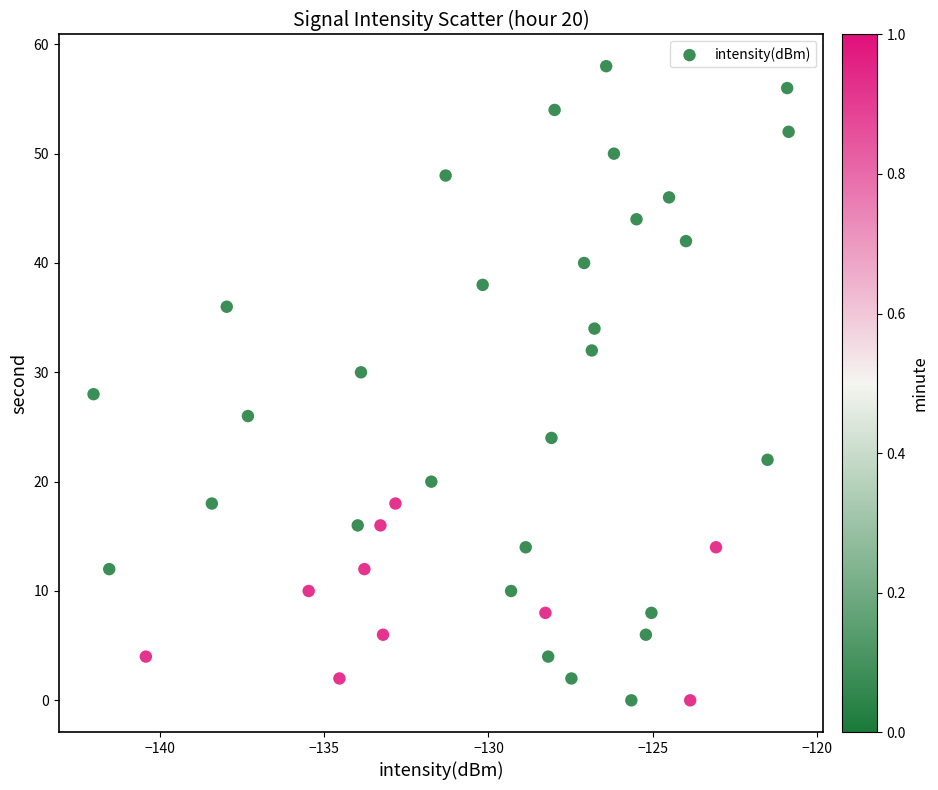

What is the range of Y values (max minus min)?

58